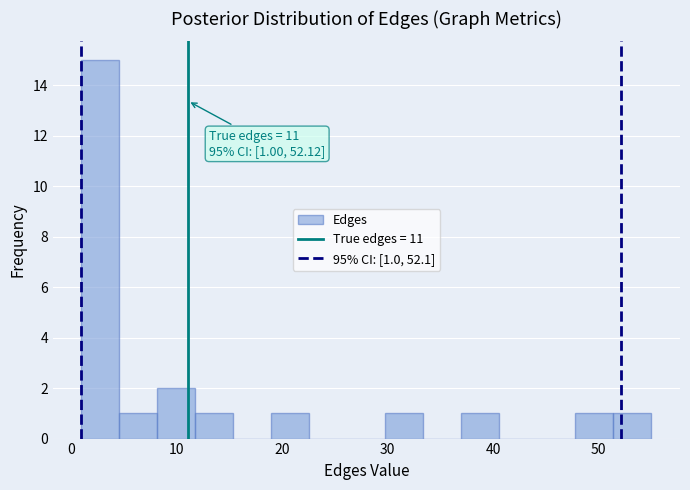

Around what value on the x-axis is the tallest bar? Give the approximate position of its centre, as read against the axis.

3